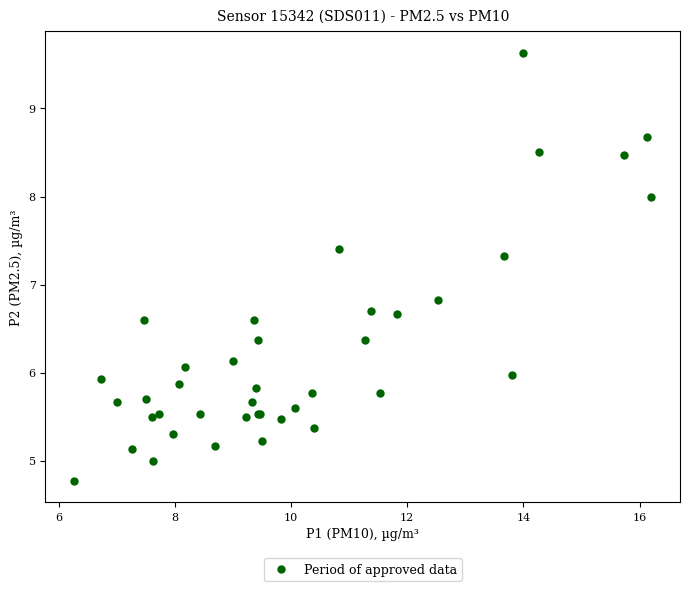

What Y value in the scatter plot is closest to 7?

6.8